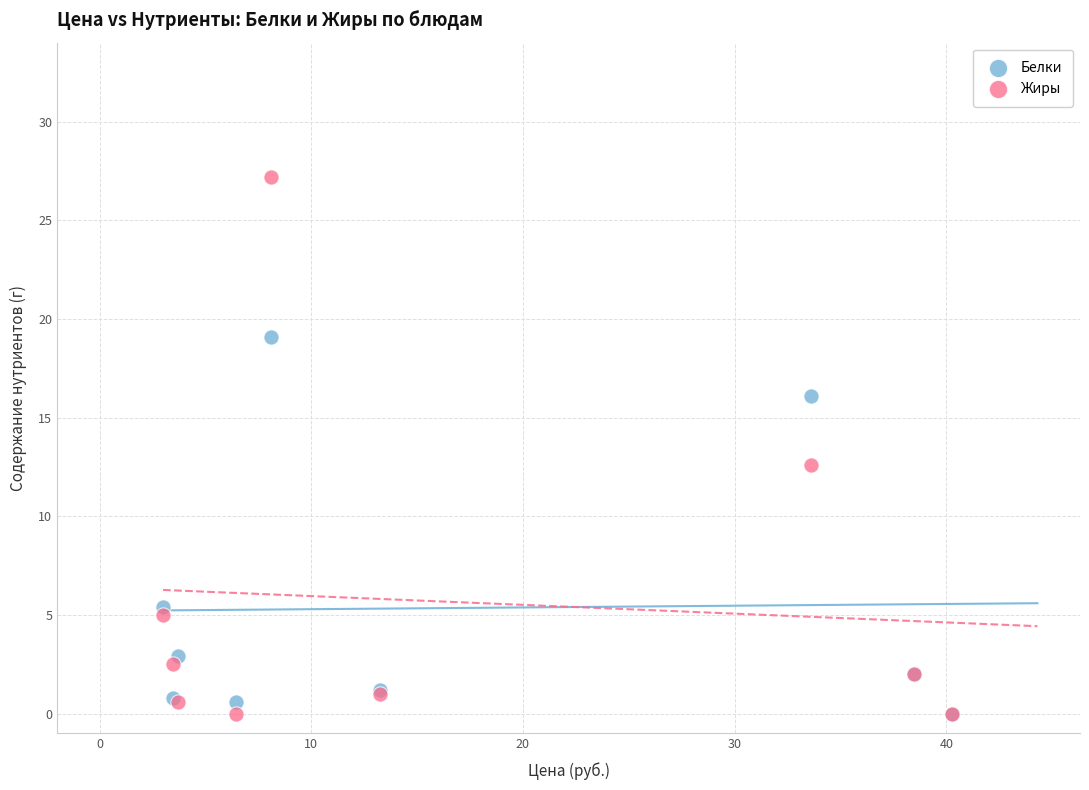

In the Жиры series, what Y value is closest to 13?

12.6